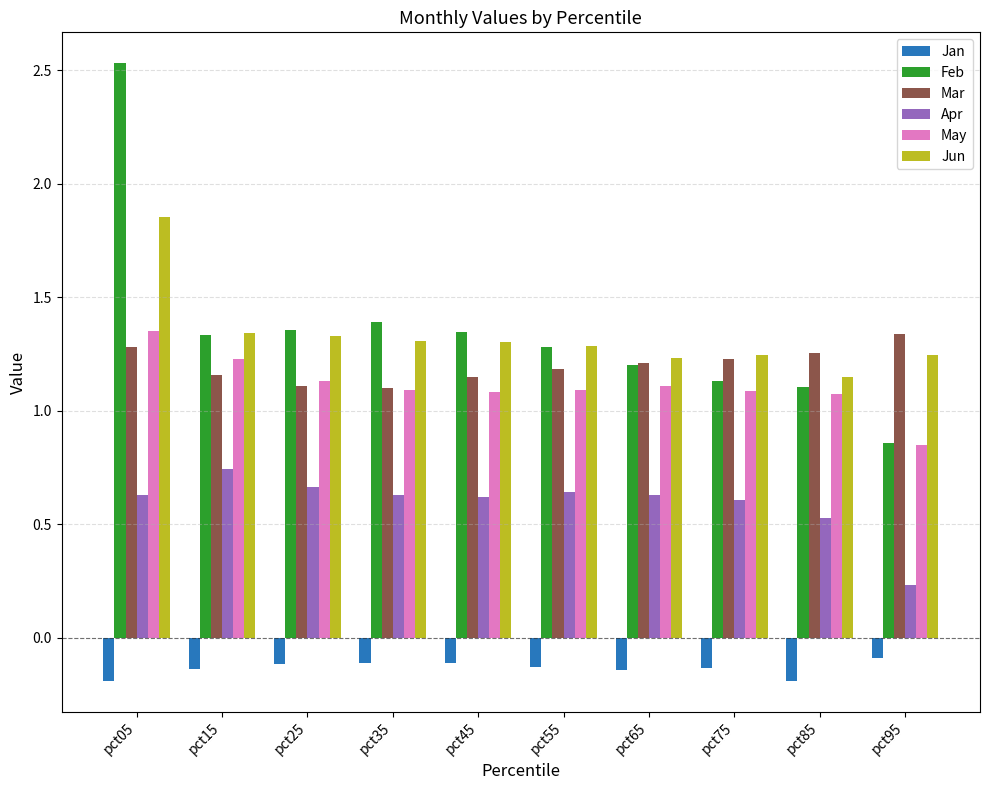

Does the chart contain stacked bars?

No